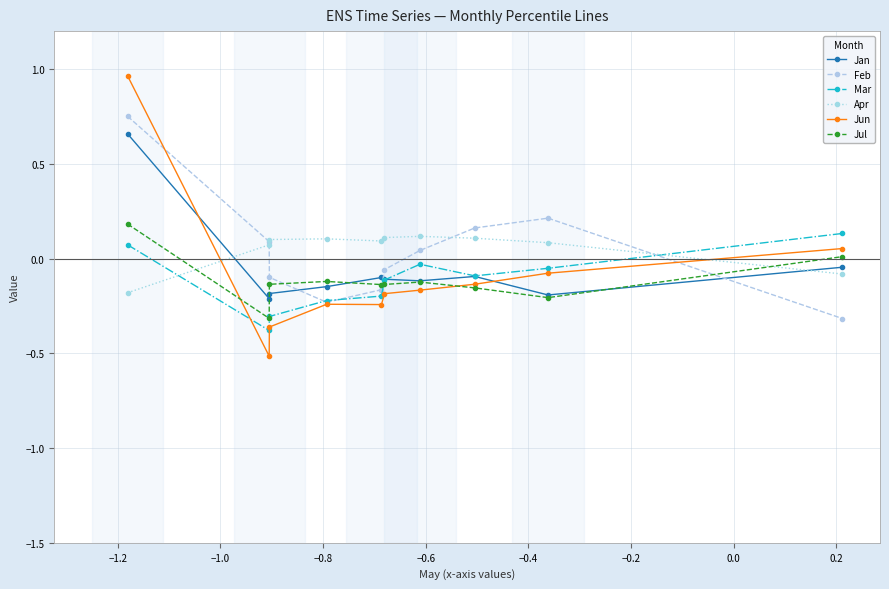

Which series has the largest range (max minus min)?

Jun